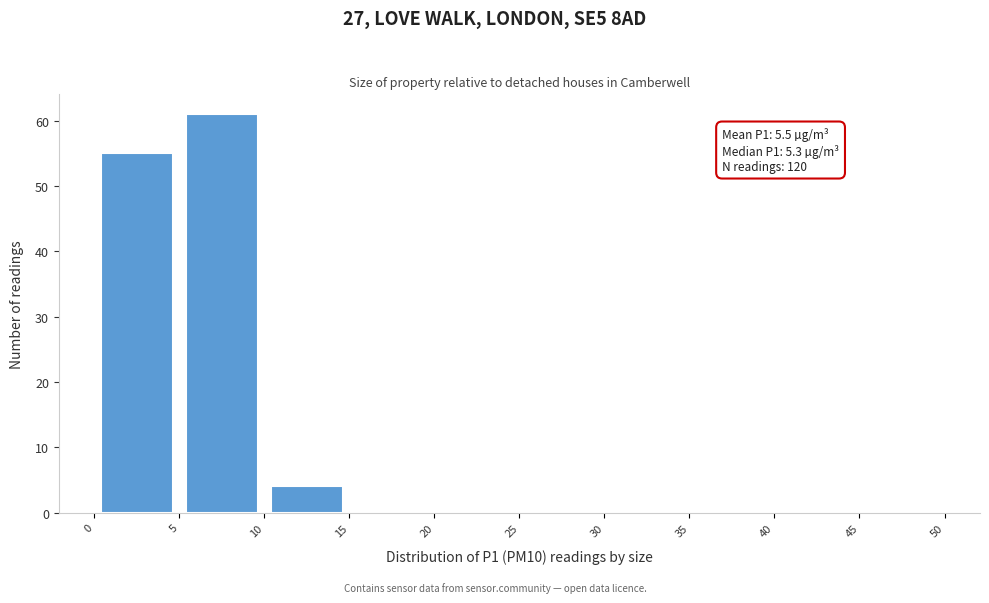

Which range on the x-axis has the tallest bar?

5 to 10